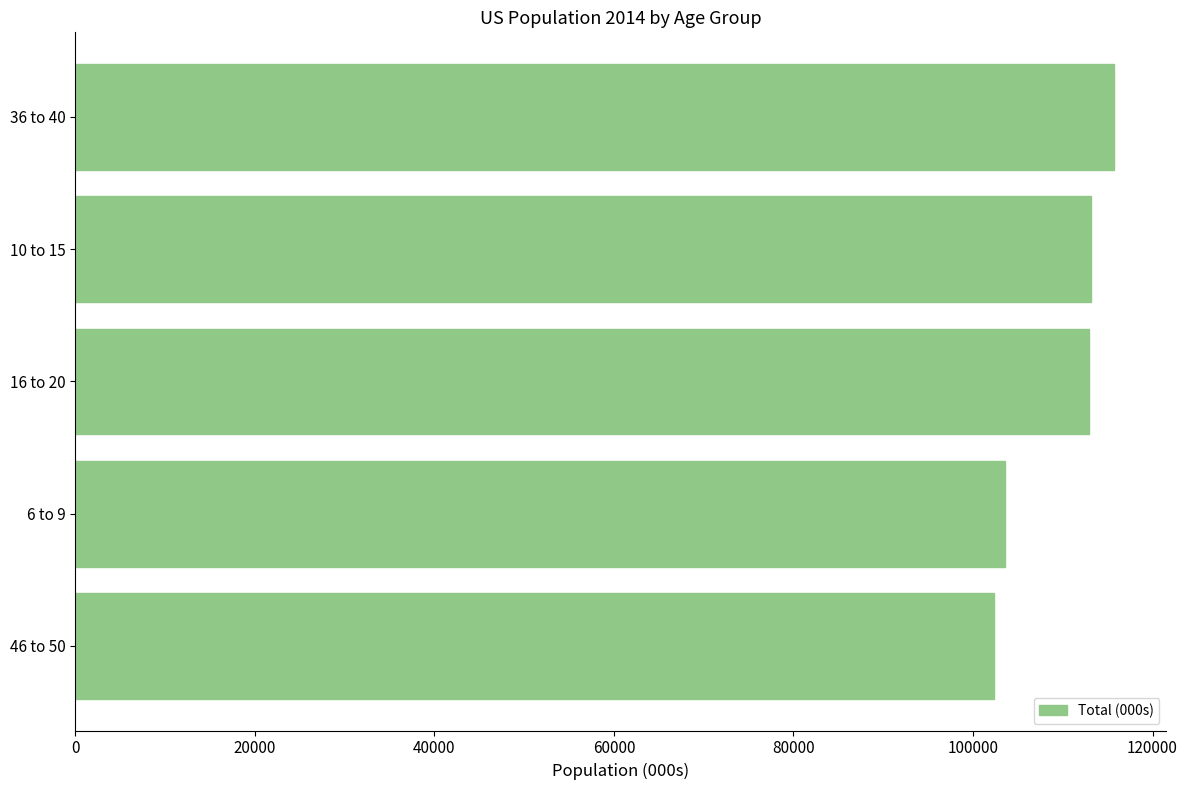

The value at 16 to 20 is 112966. True or false?

True